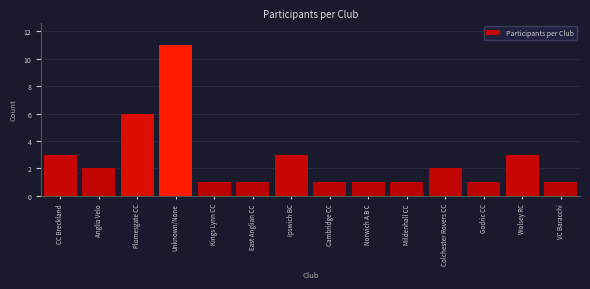

Reading left to right, list all the values displayed in this chart.

3	2	6	11	1	1	3	1	1	1	2	1	3	1